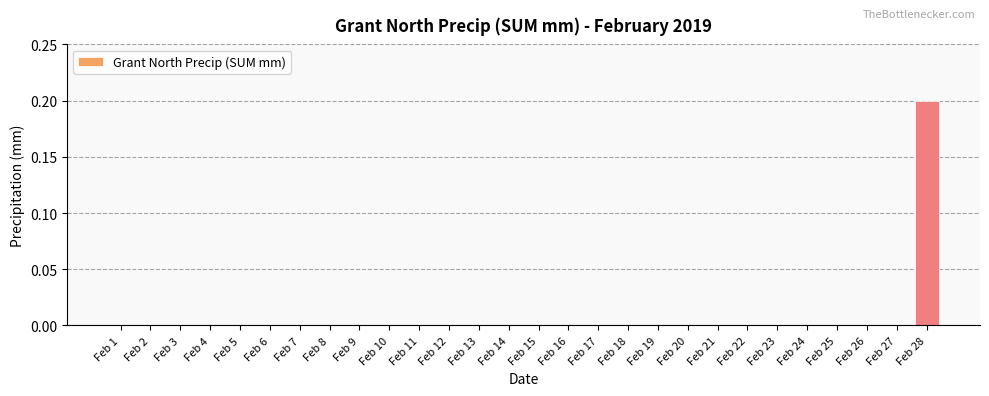

The value at Feb 18 is 0.0. True or false?

True